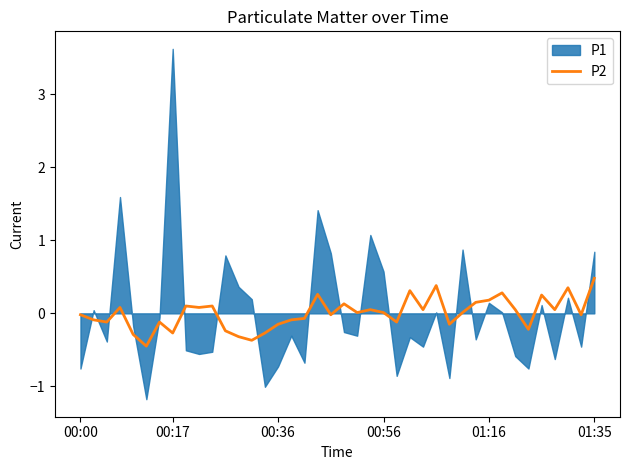

Does the chart display data point markers on the line(s)?

No